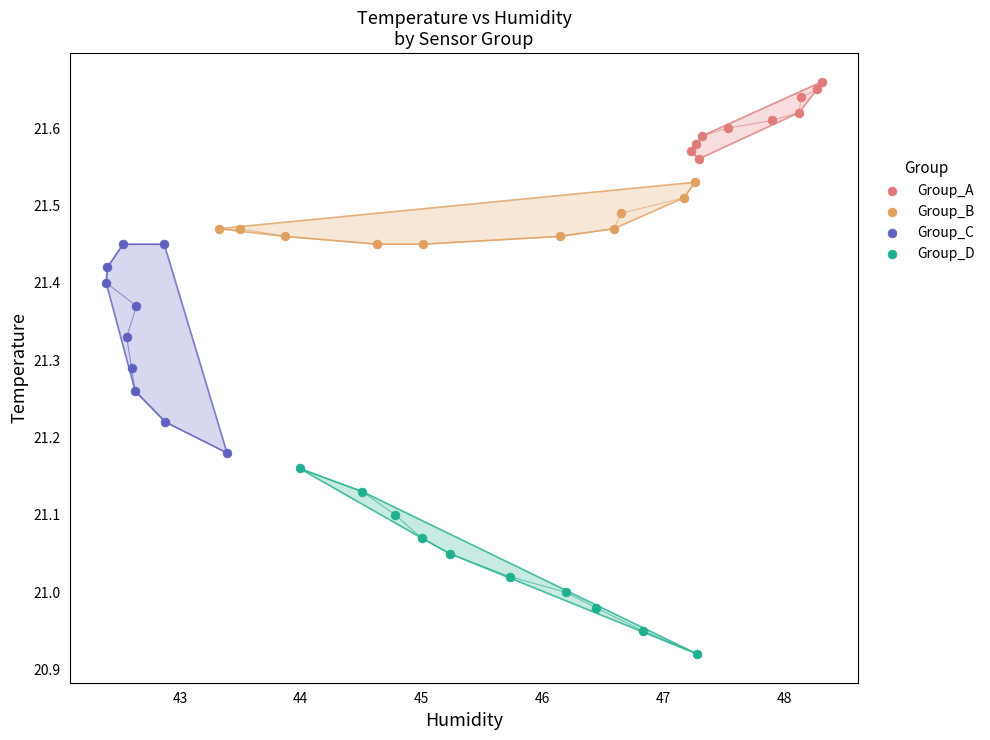

What are all the series names shown in the legend?

Group_A, Group_B, Group_C, Group_D